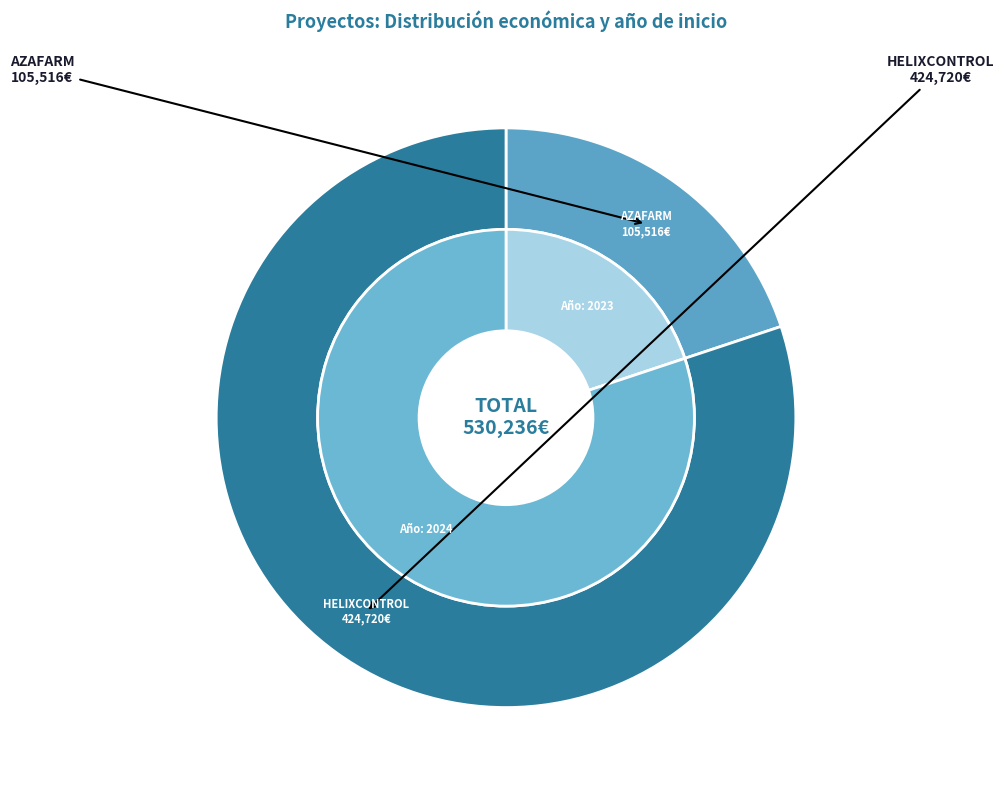

What is the change in value from AZAFARM to HELIXCONTROL?

+319204